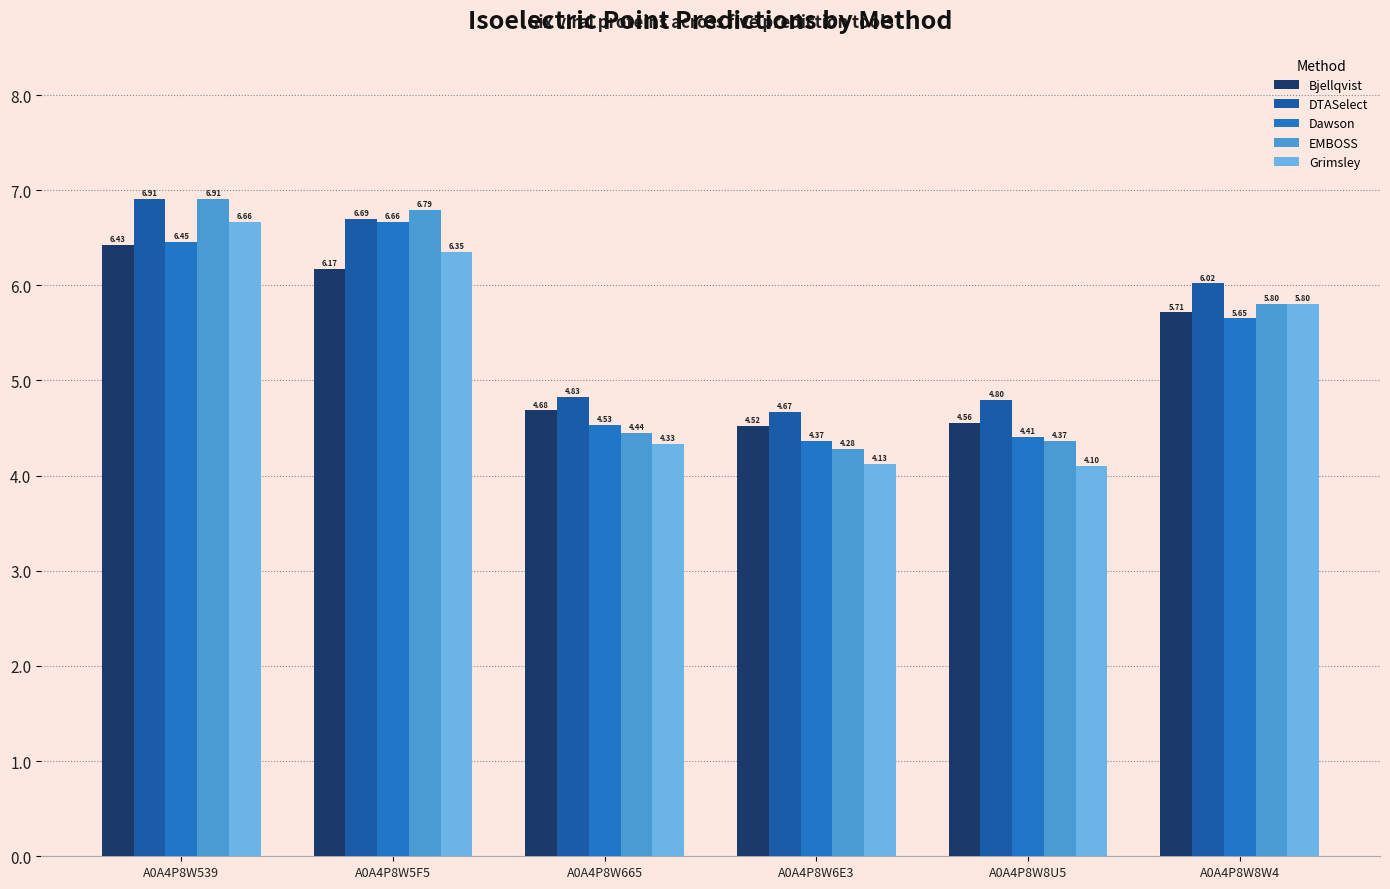

Where is Grimsley nearest to the value 5?

A0A4P8W665